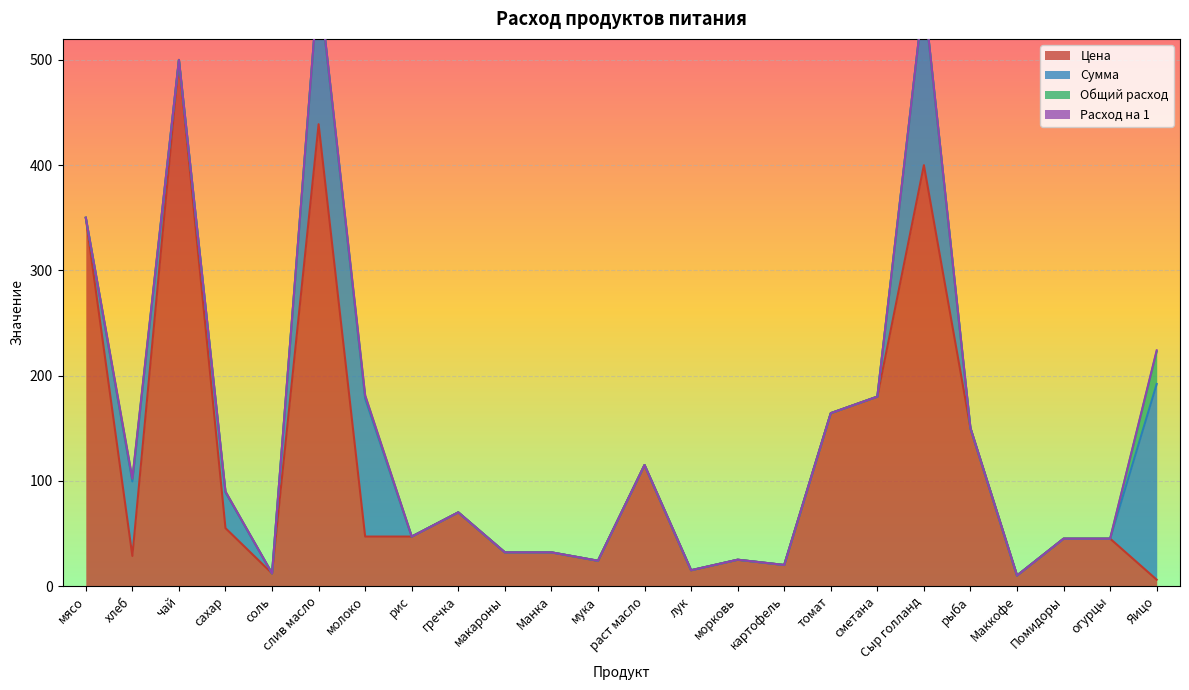

At which category does Цена reach its first local peak?

чай